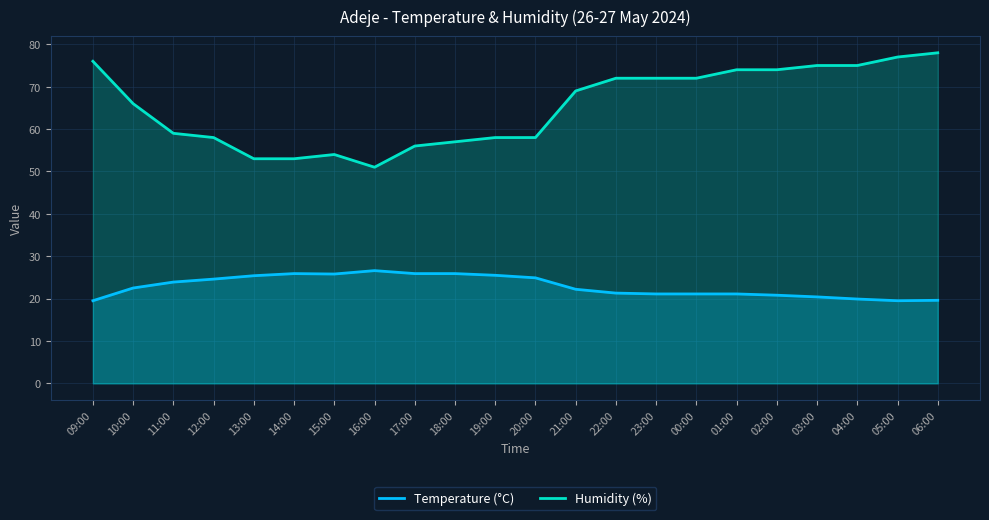

What is the greatest value displayed?

78.0